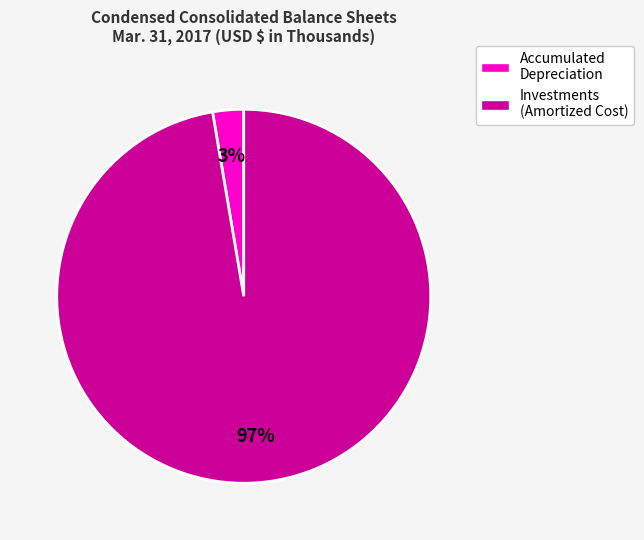

What is the smallest slice in the pie chart?

Accumulated Depreciation